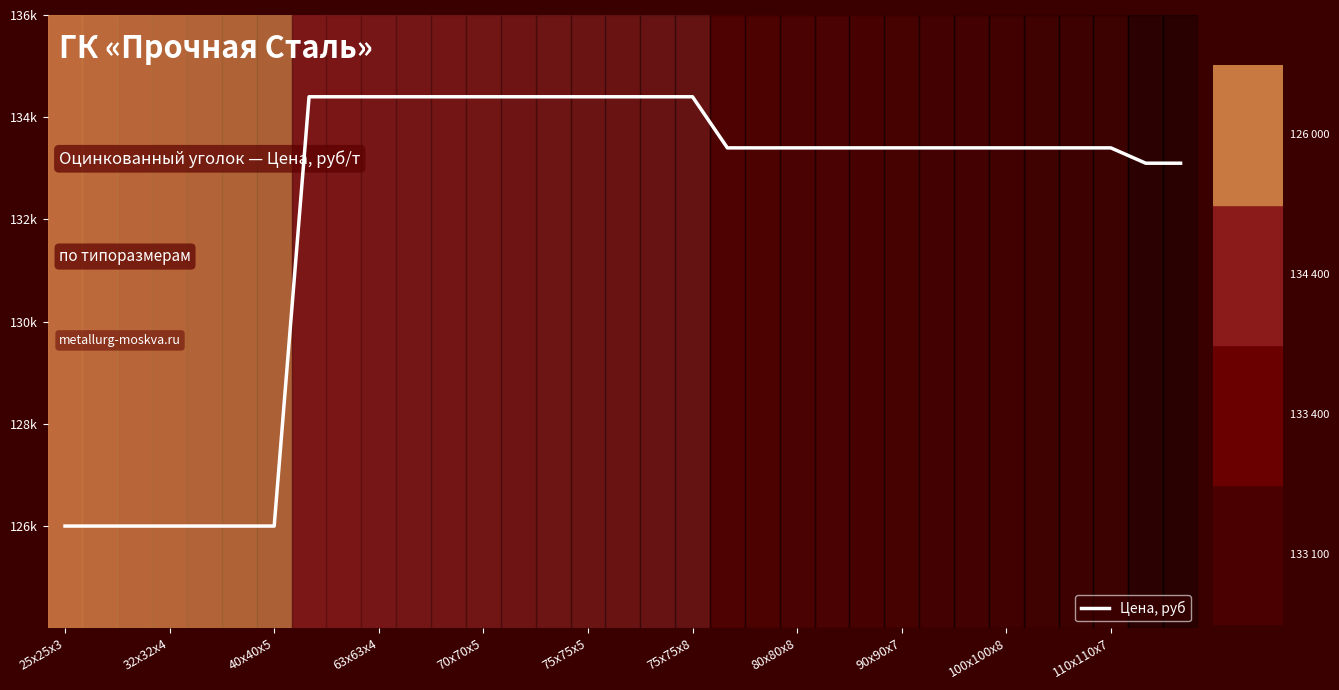

Is this an area chart (filled region under the line)?

No